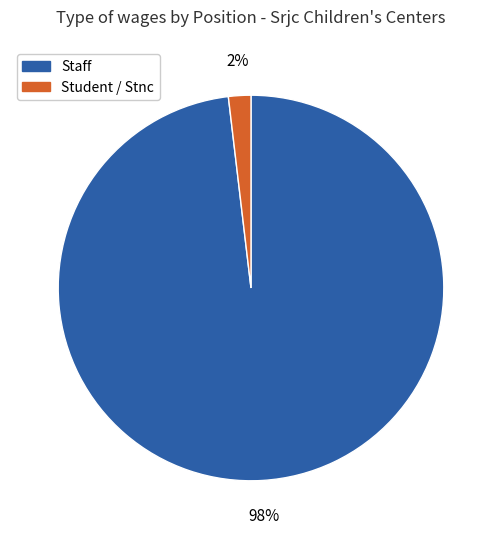

To the nearest percent, what is the average slice percentage?

50%